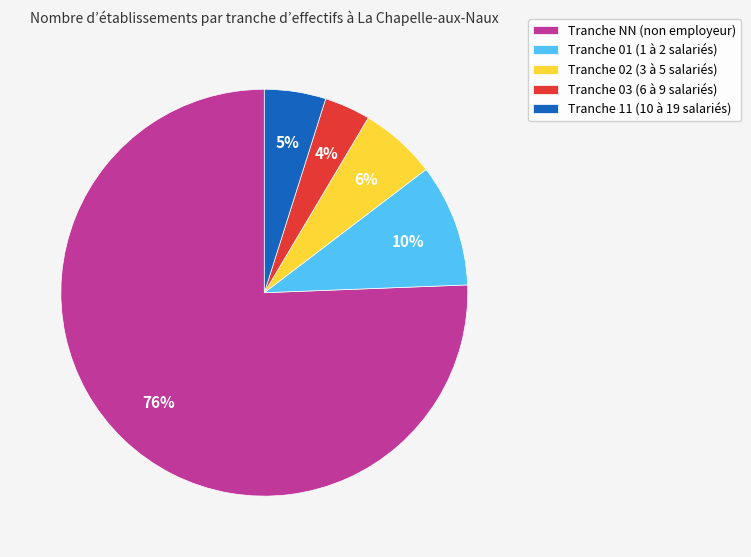

Do Tranche 11 (10 à 19 salariés) and Tranche 03 (6 à 9 salariés) together represent more than half of the pie?

No